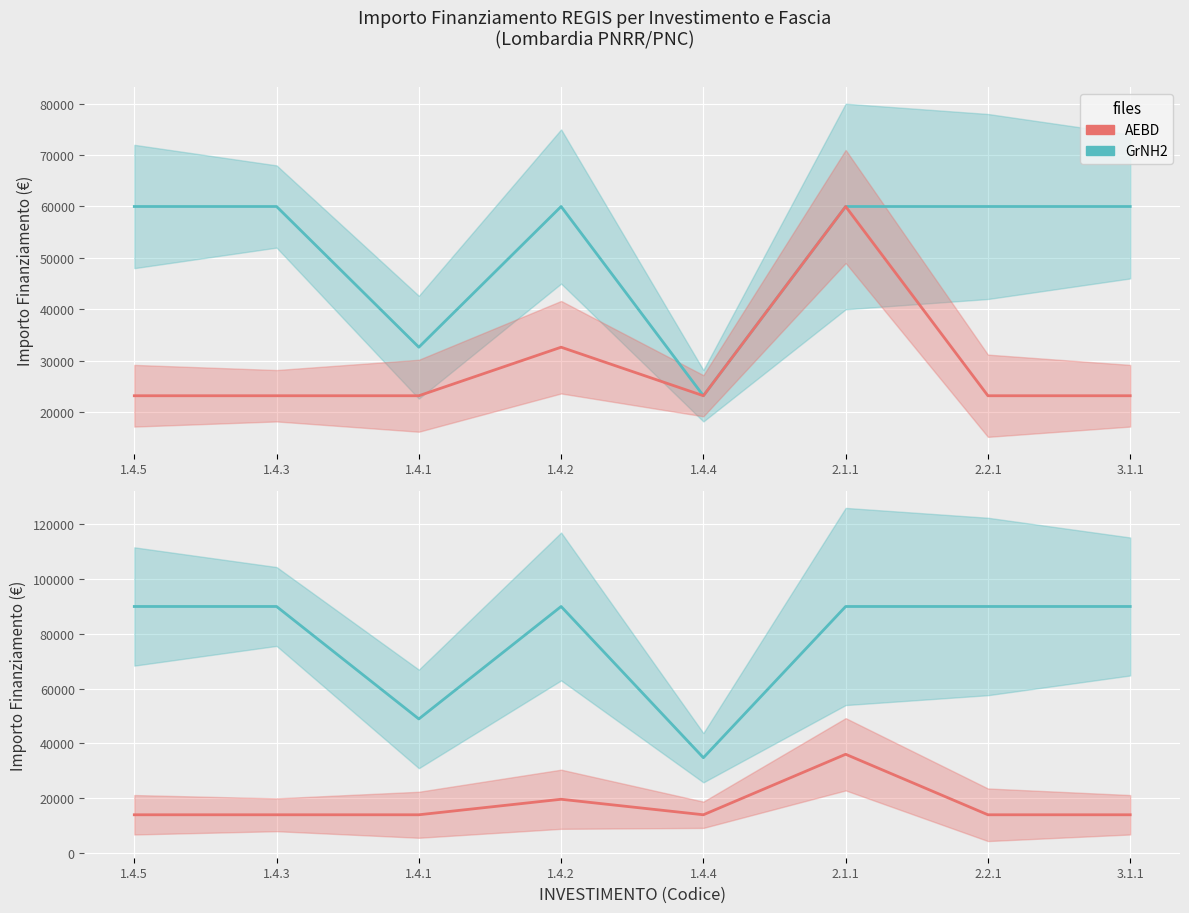

True or false: GrNH2 and AEBD intersect in this chart.

False